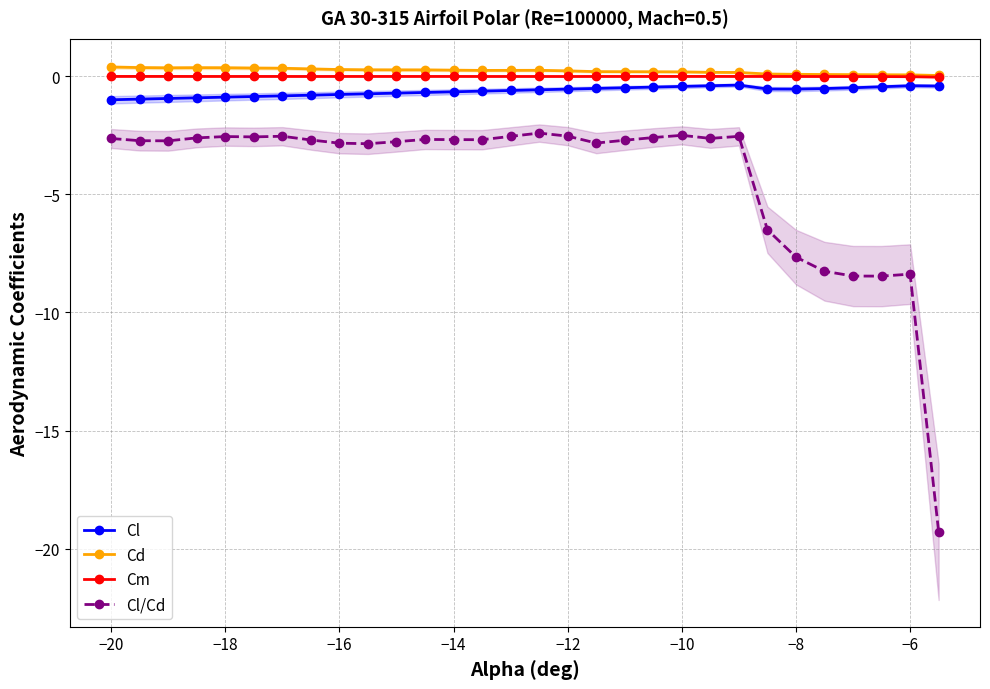

True or false: Cl/Cd and Cd cross at least once.

False